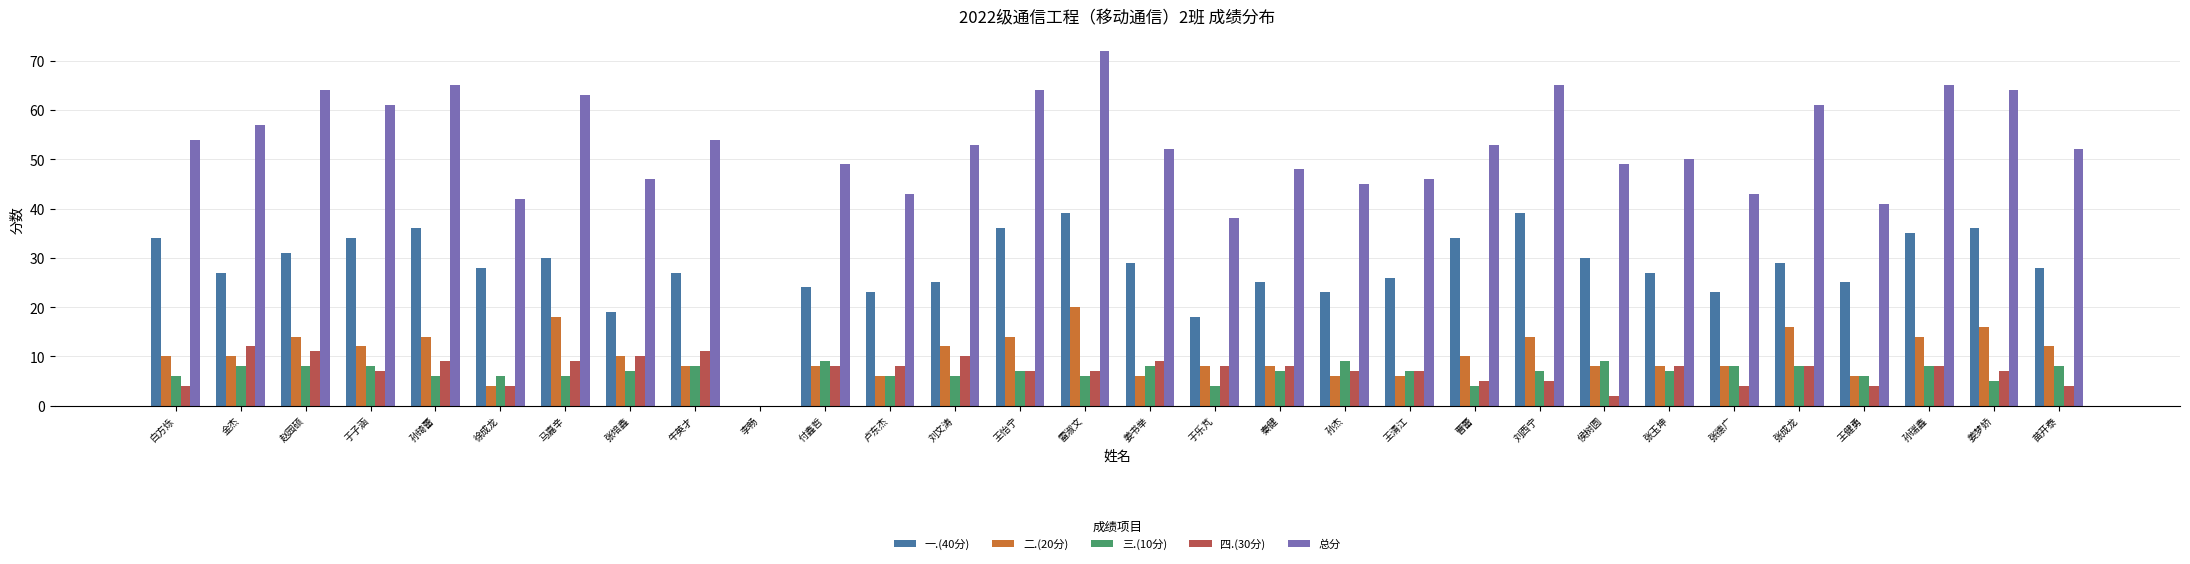

Is the value of 三.(10分) at 金杰 greater than the value of 总分 at 李畅?

Yes